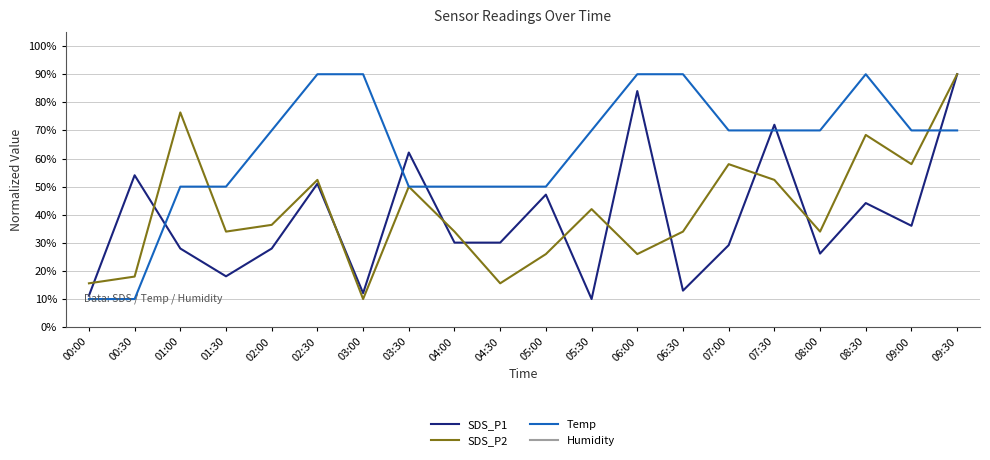

Which series ends up on top after the final intersection of SDS_P1 and Temp?

SDS_P1